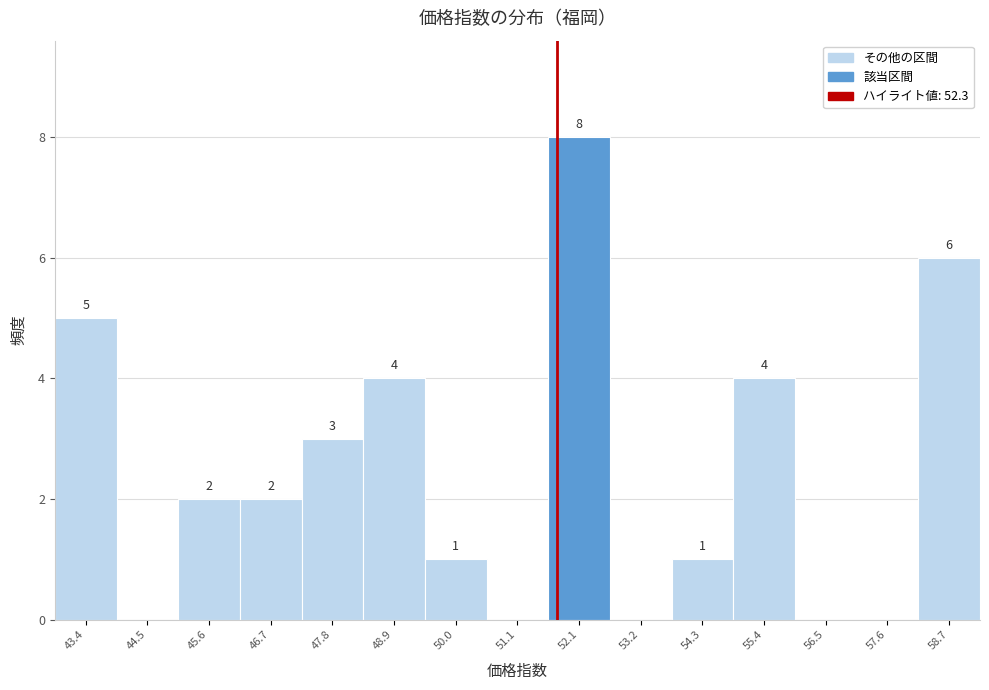

Reading left to right, list all the values displayed in this chart.

43.4=5	44.5=0	45.6=2	46.7=2	47.8=3	48.9=4	50.0=1	51.1=0	52.1=8	53.2=0	54.3=1	55.4=4	56.5=0	57.6=0	58.7=6